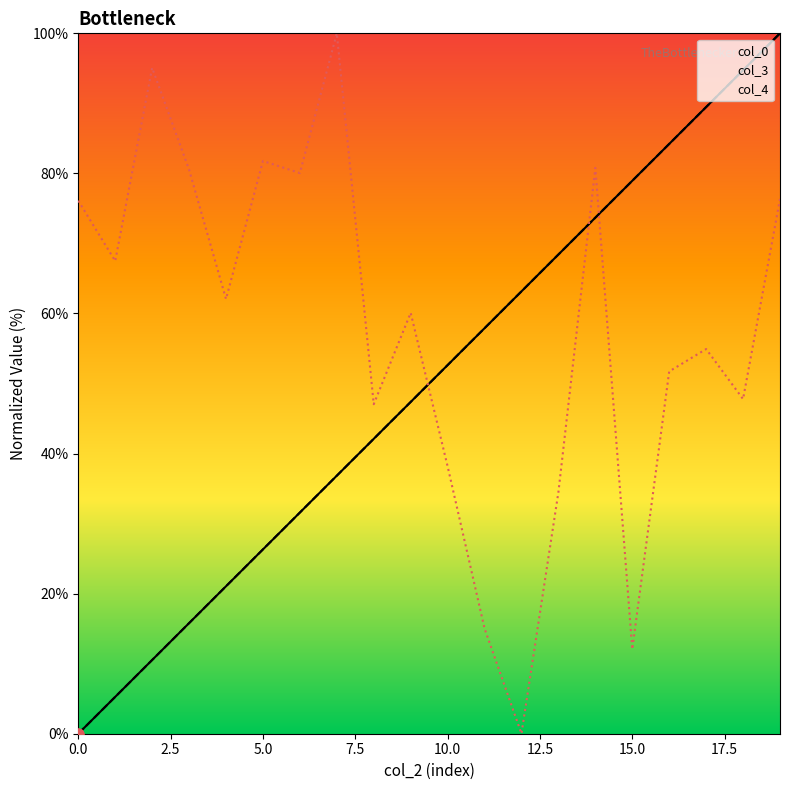

What is the total value across all series at 0.0?

76.1